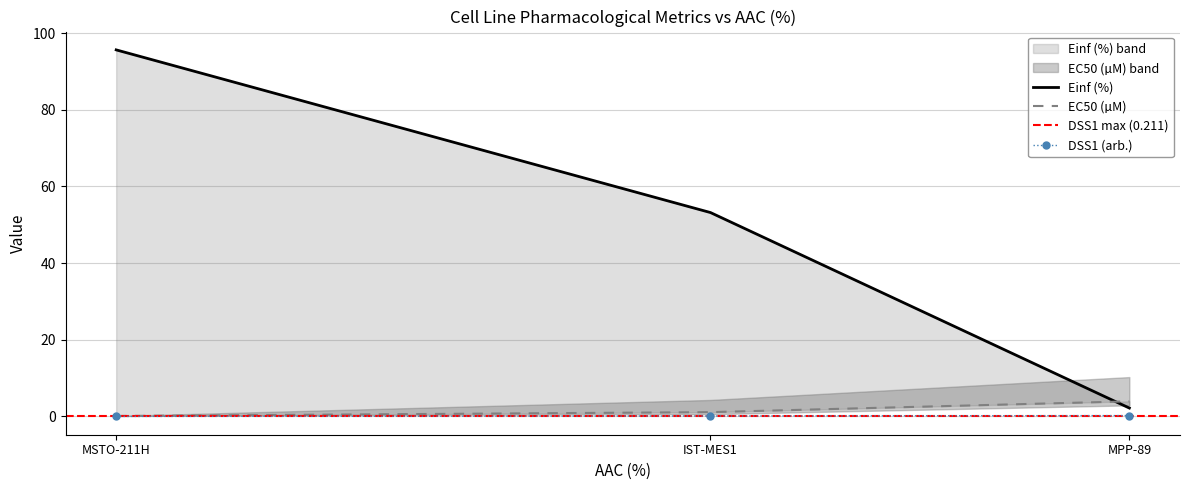

At which label does Einf (%) reach its peak?

MSTO-211H